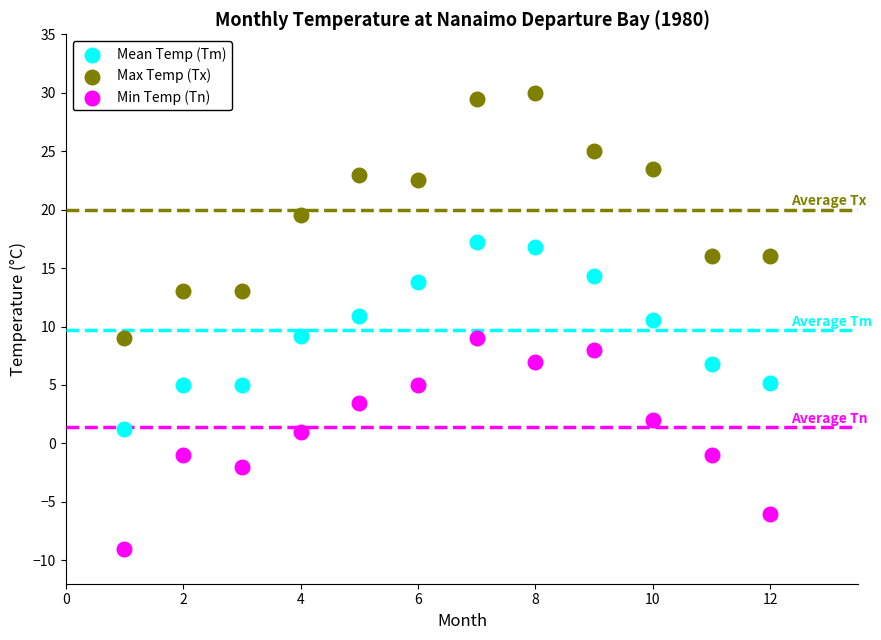

Across all data points, what is the range of Y values (max minus min)?

39.0